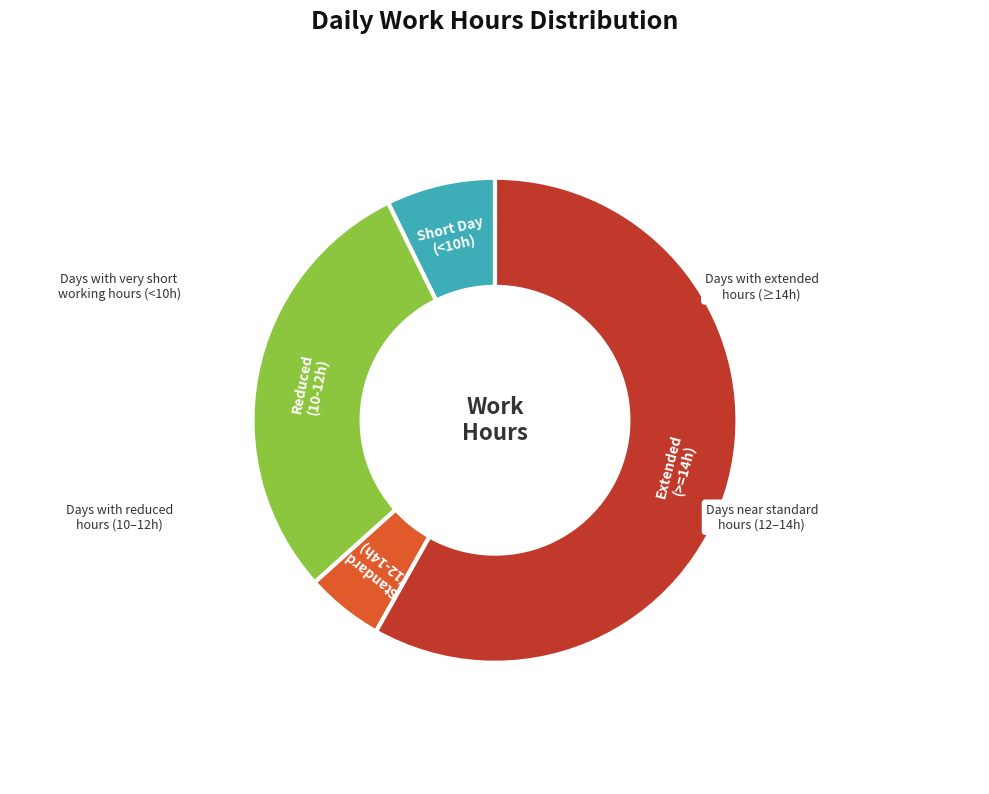

Which slice is the smallest?

Standard (12-14h)